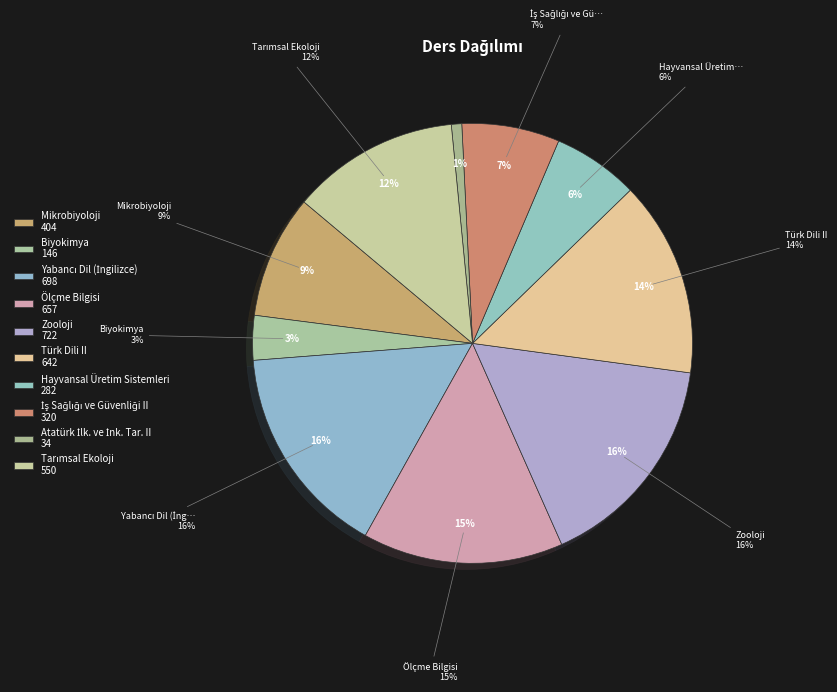

Do Atatürk İlk. ve İnk. Tar. II and Ölçme Bilgisi together represent more than half of the pie?

No